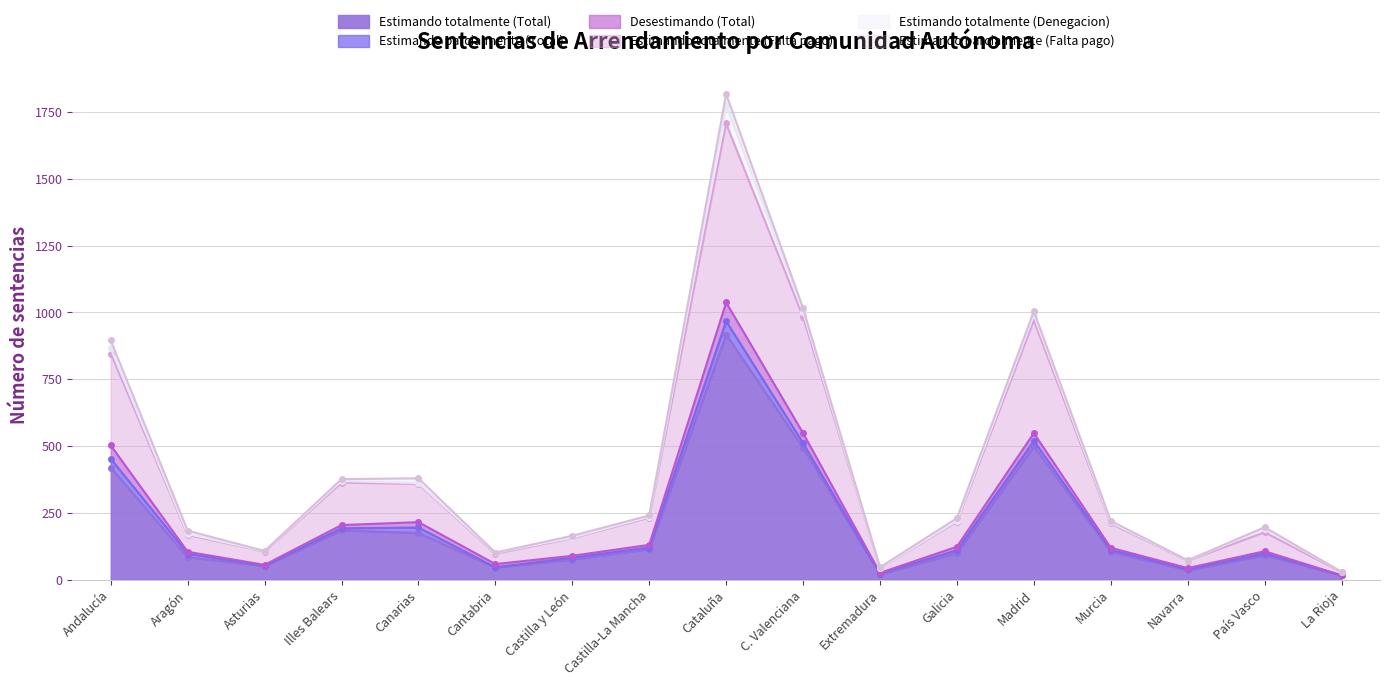

What is the maximum value for Estimando totalmente (Total)?

917